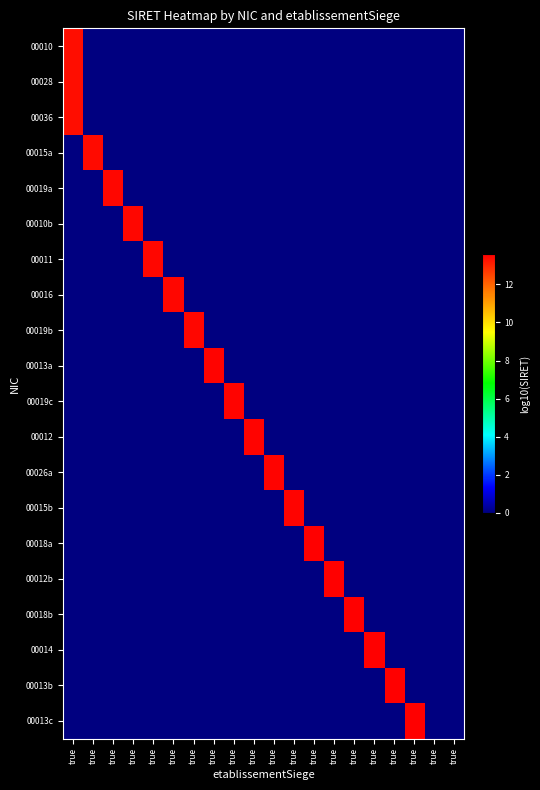

Which has a higher value, true or true?

true